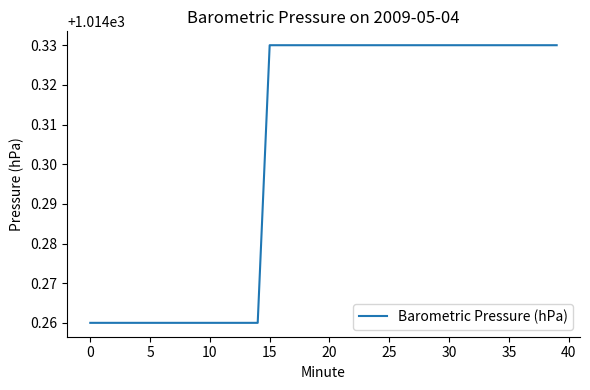

How many lines are shown in the chart?

1